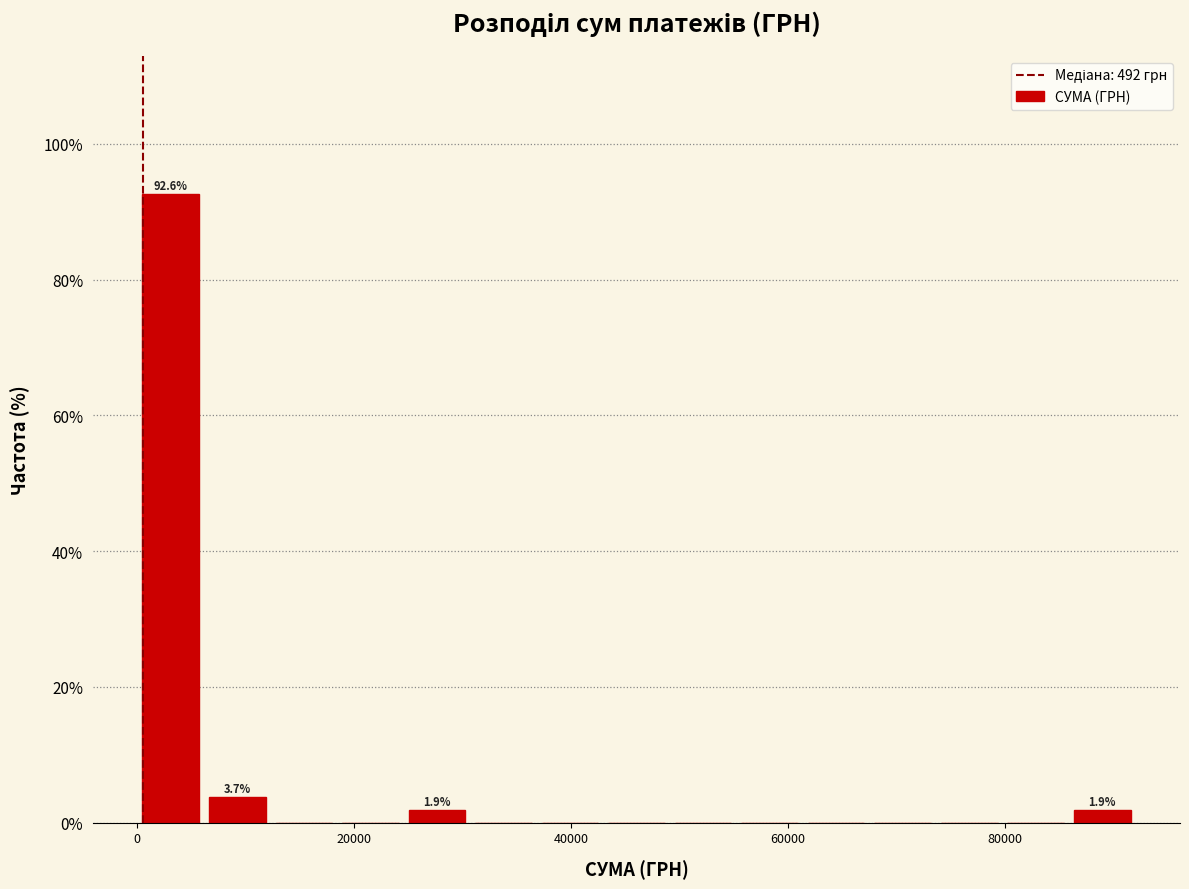

Around what value on the x-axis is the tallest bar? Give the approximate position of its centre, as read against the axis.

4000